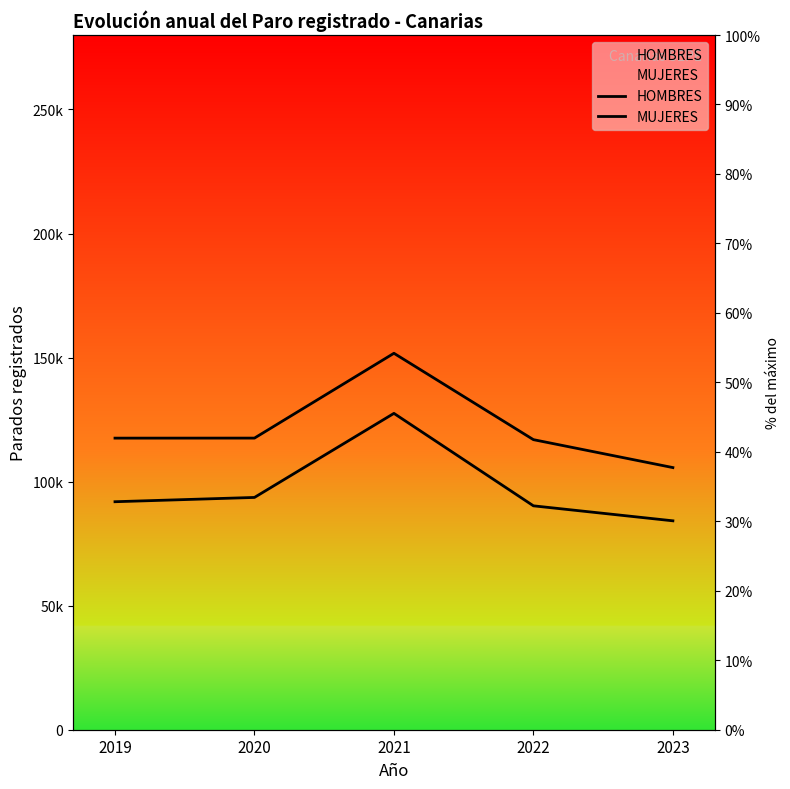

Reading left to right, transcribe all the data shown in this chart.

HOMBRES: 2019=91894	2020=93623	2021=127504	2022=90242	2023=84199
MUJERES: 2019=117525	2020=117541	2021=151726	2022=116914	2023=105656